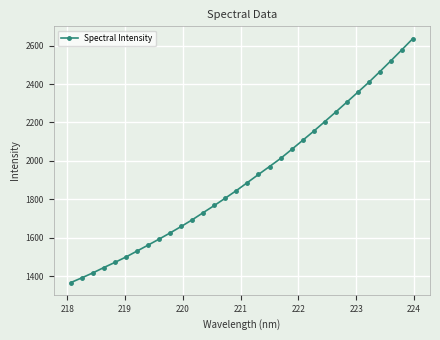

Reading left to right, what are all the values shown in this chart?

1367.8	1392.4	1418.2	1446.1	1472.8	1500.9	1531.7	1562.6	1593.9	1626.1	1659.6	1694.3	1731.7	1768.6	1807.0	1846.2	1888.0	1929.9	1971.1	2012.9	2059.6	2107.0	2154.5	2204.2	2254.4	2305.5	2357.1	2408.9	2464.2	2520.6	2578.1	2636.4